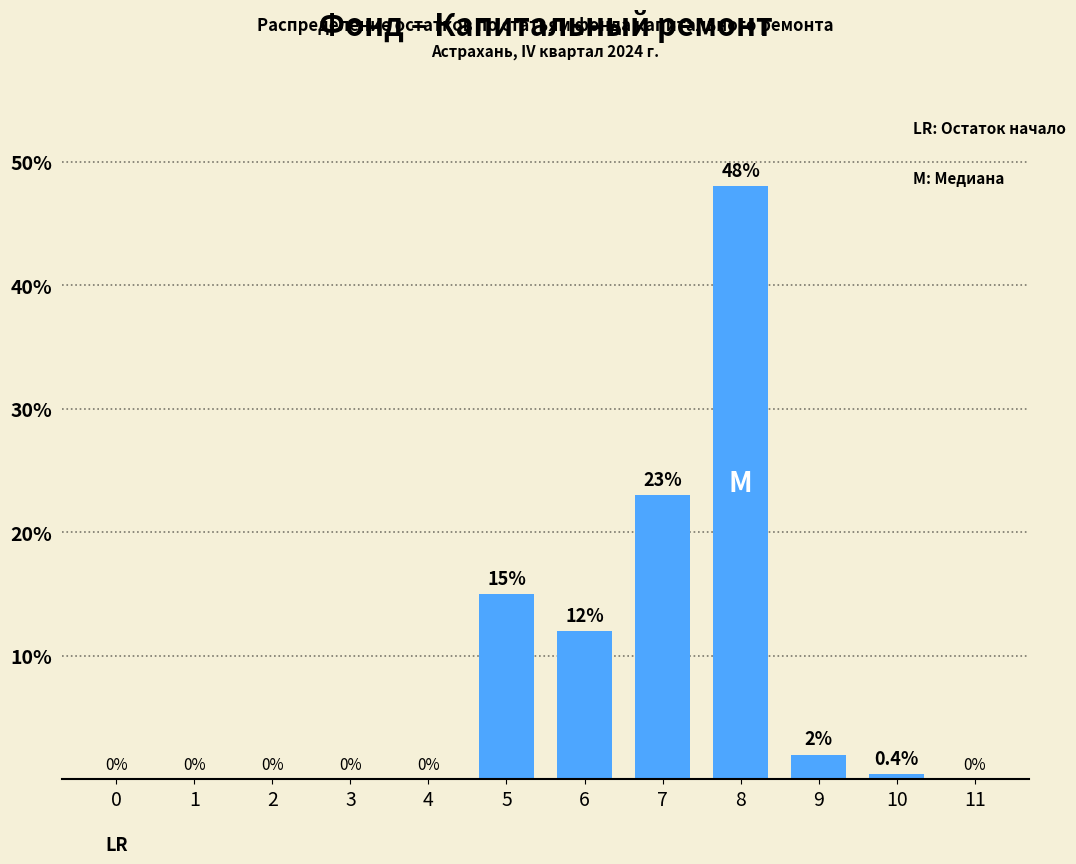

Reading left to right, extract all data points from this chart.

0=0.0	1=0.0	2=0.0	3=0.0	4=0.0	5=15.0	6=12.0	7=23.0	8=48.0	9=2.0	10=0.4	11=0.0